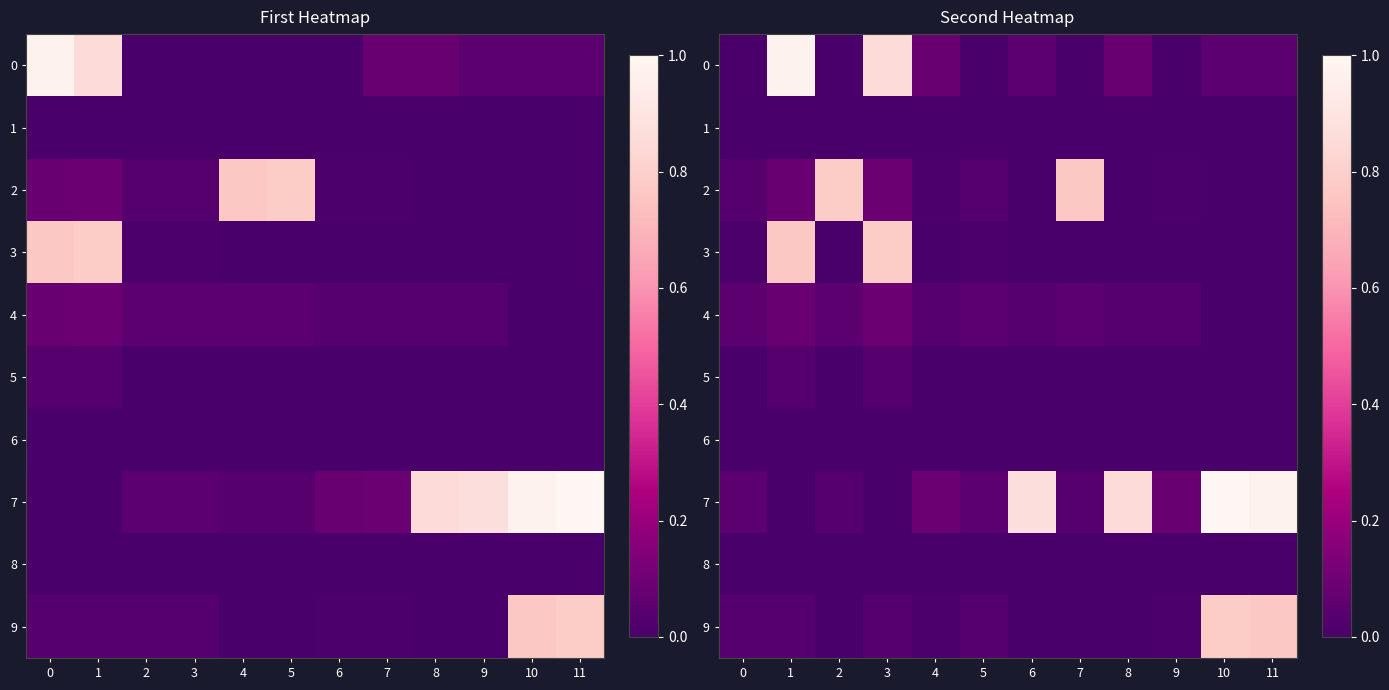

At which label does 8 reach its minimum?

10